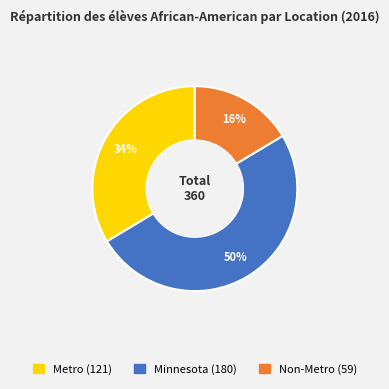

What is the ratio of the value at Non-Metro to the value at Minnesota?

0.3